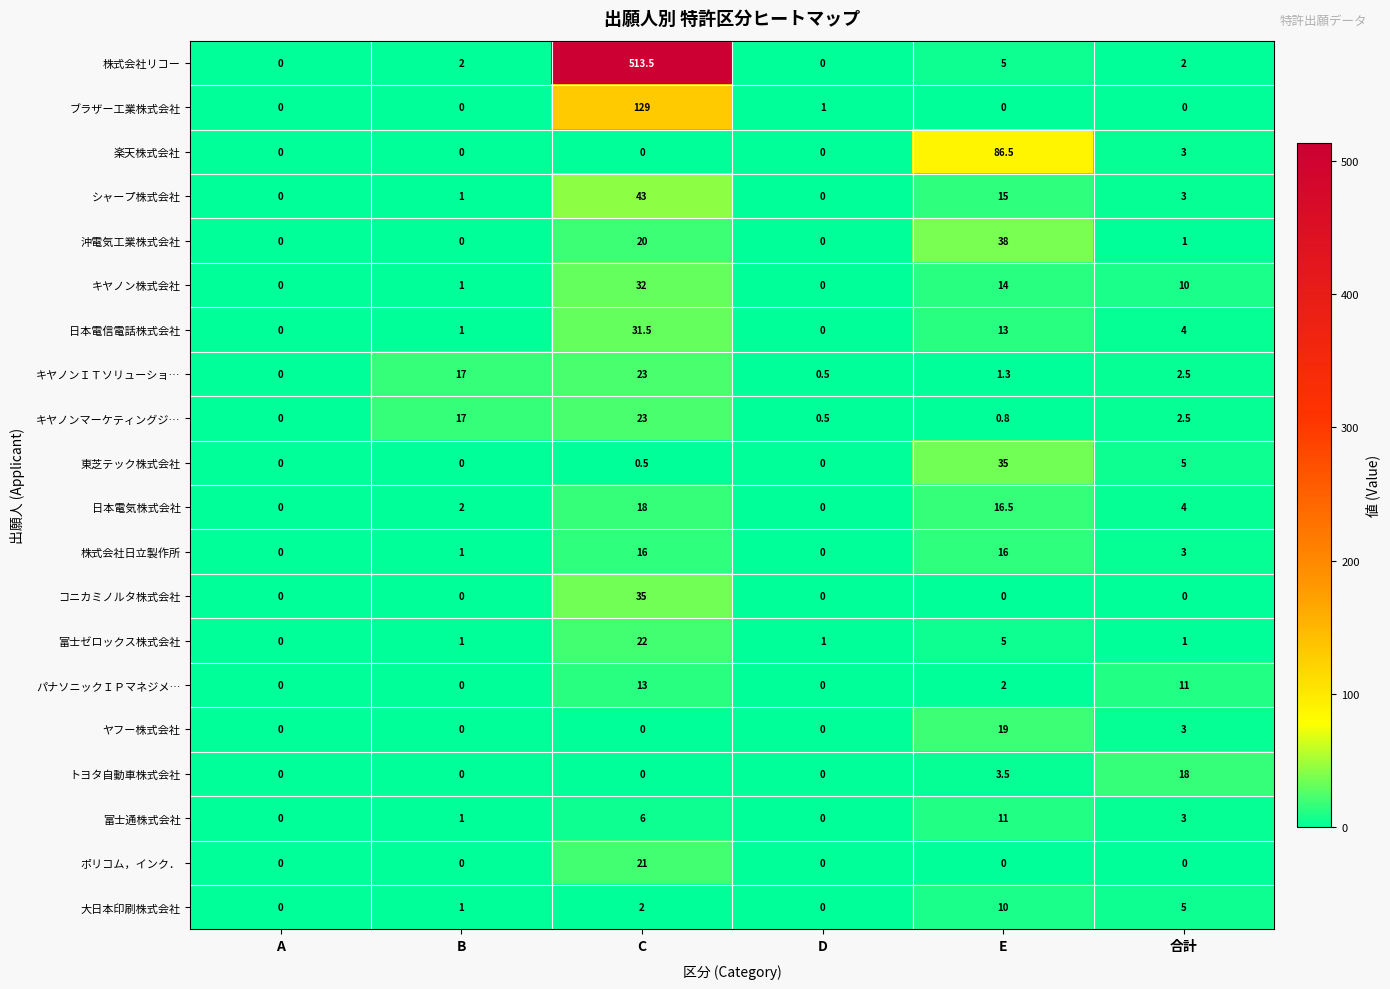

Read the 株式会社日立製作所 value at C.

16.0